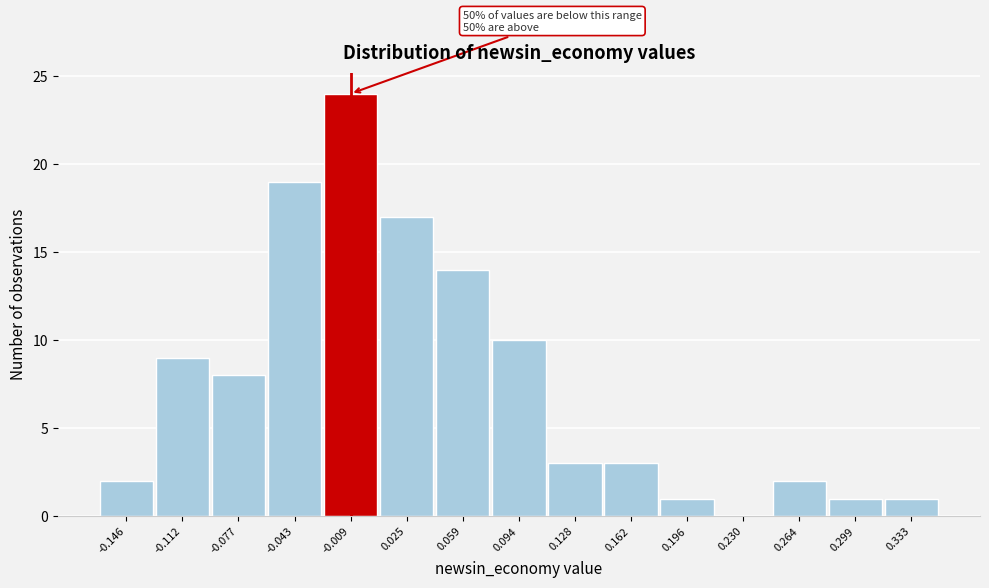

Which range on the x-axis has the tallest bar?

-0.025 to 0.010